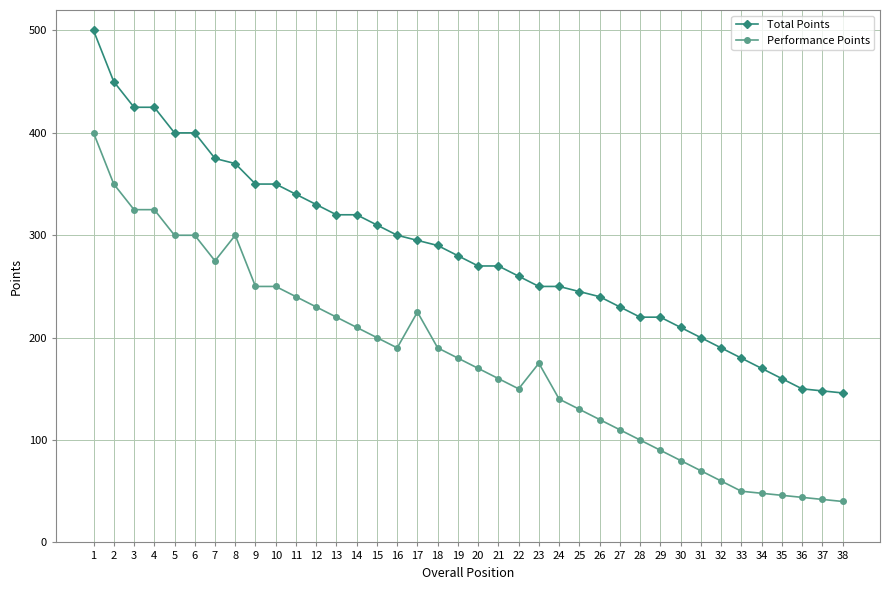

What is the total value across all series at 10?

600